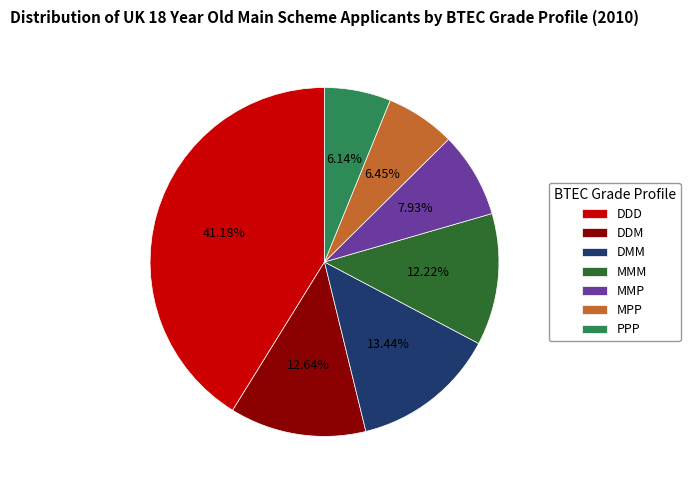

To the nearest percent, what is the difference between the MMP and DDD slice percentages?

33%